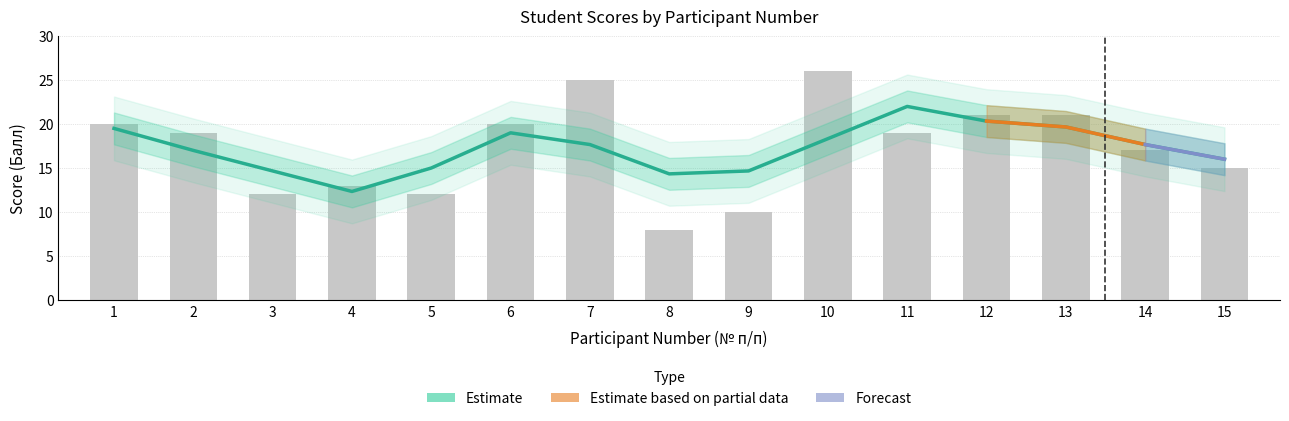

How many bars are there in total?

15